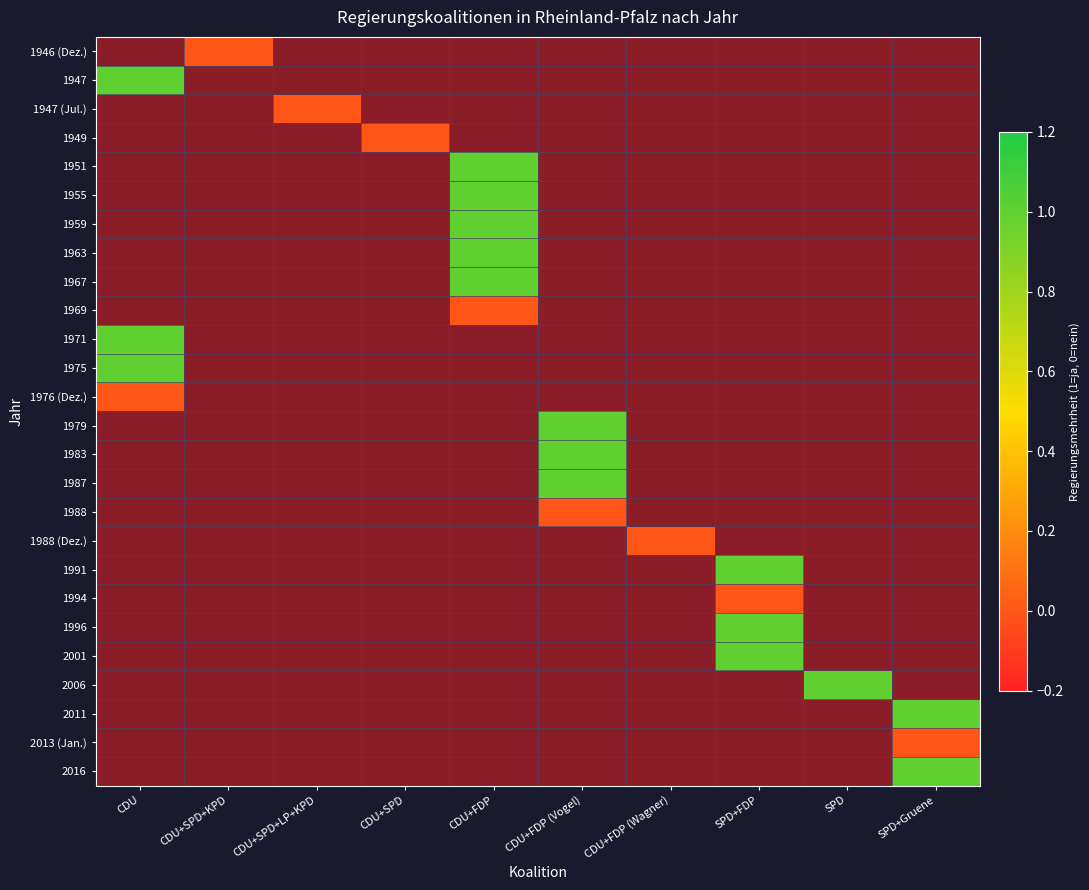

Between CDU+FDP (Wagner) and CDU+SPD, which is larger?

CDU+SPD